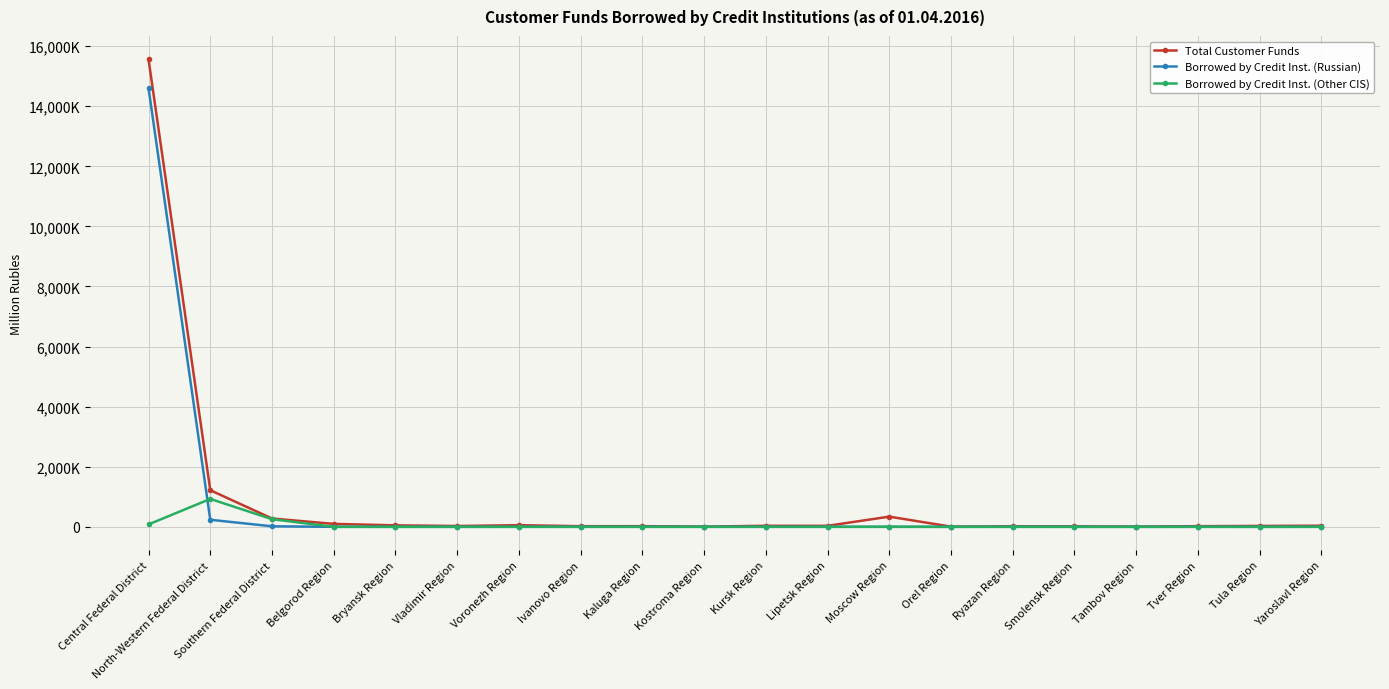

Does the chart have visible grid lines?

Yes